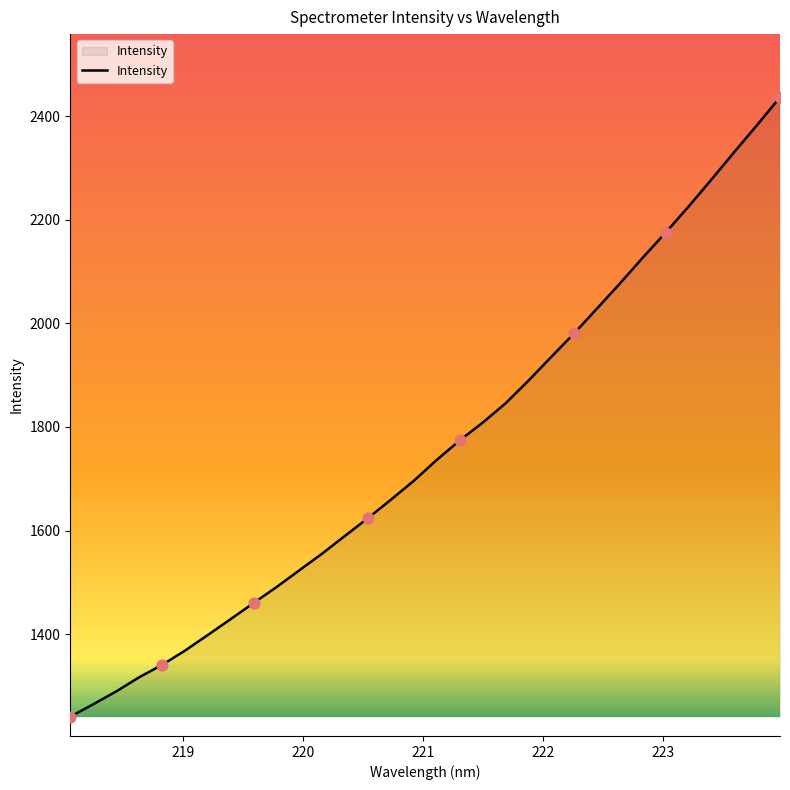

What is the difference between the maximum and minimum values?

1195.6